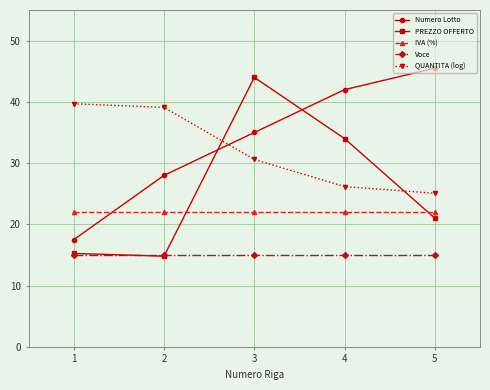

What is the sum of all PREZZO OFFERTO values?

129.1